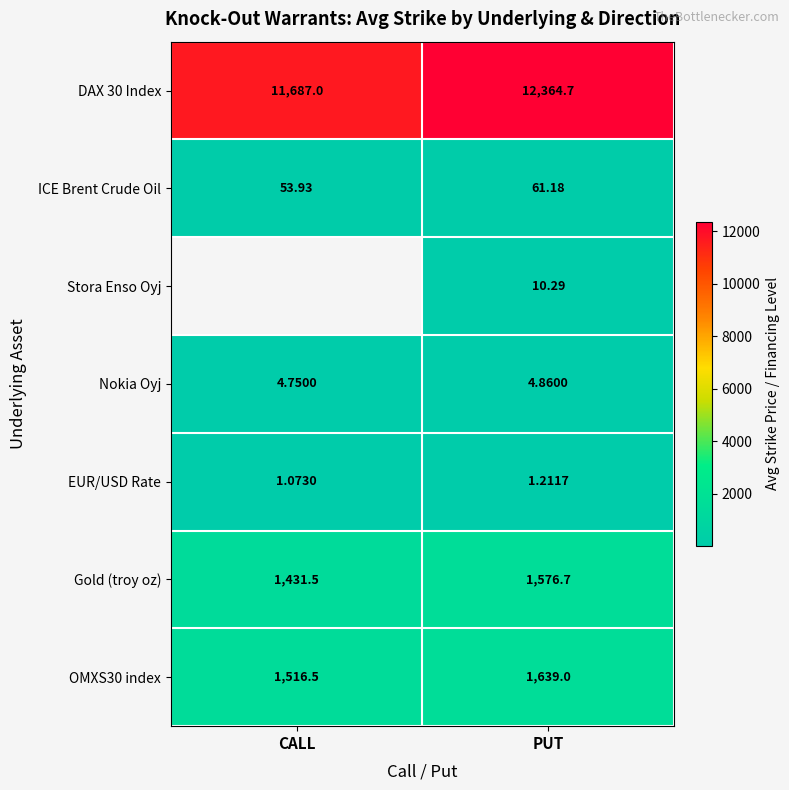

What is the spread (max minus min) of values at PUT?

12363.5